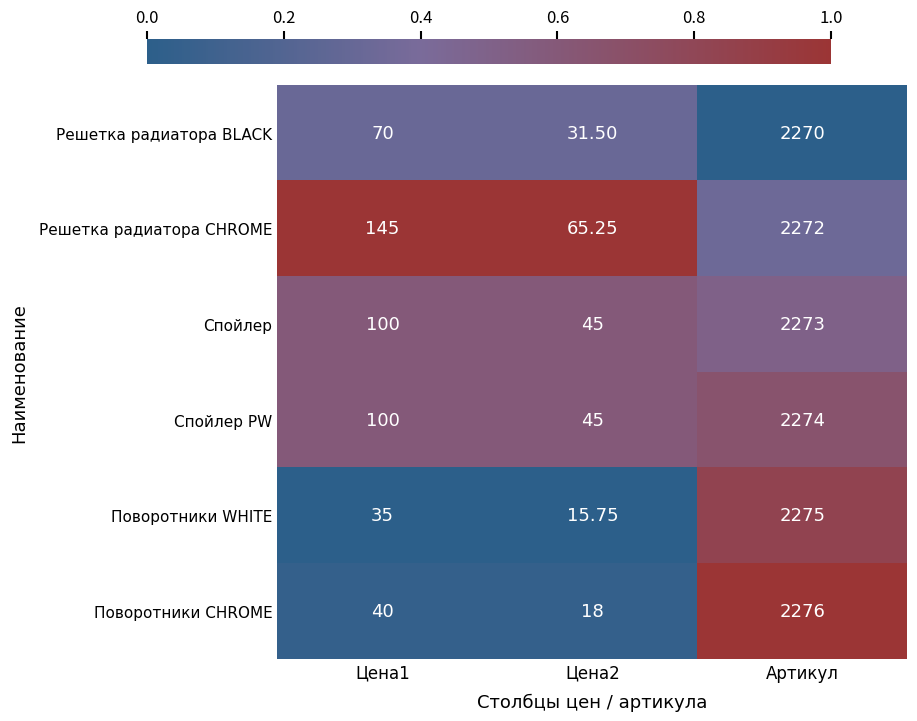

Which label corresponds to the largest value in the chart?

Артикул